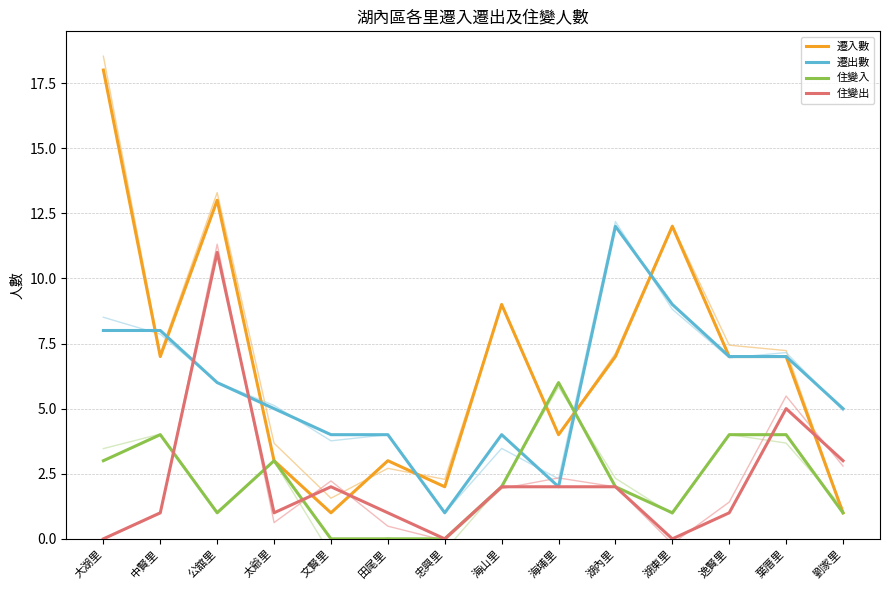

How many intersections are there between 住變入 and 住變出?

4